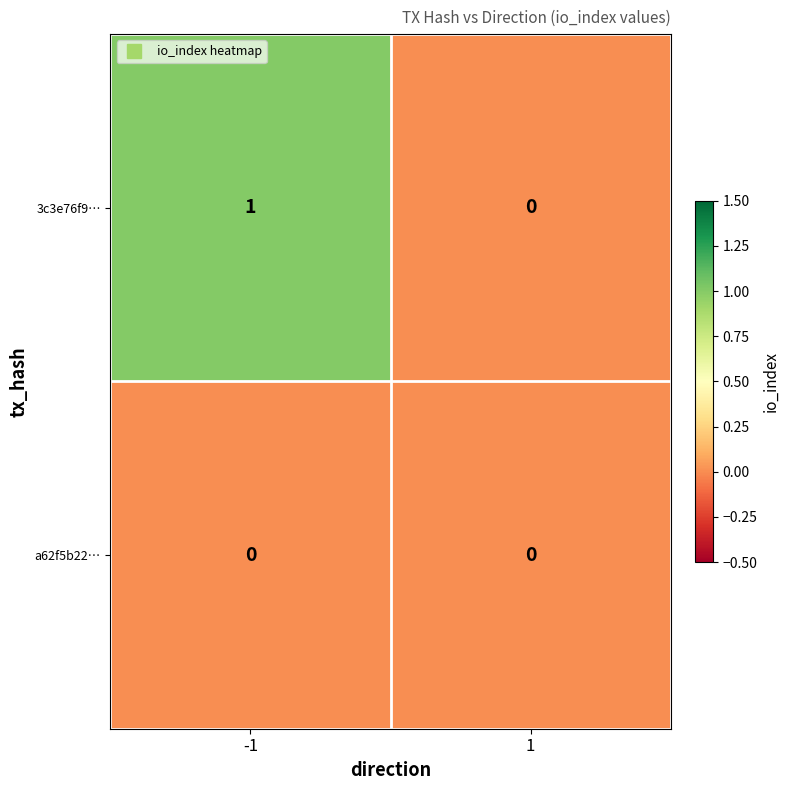

Which series has the widest spread of values?

3c3e76f9…